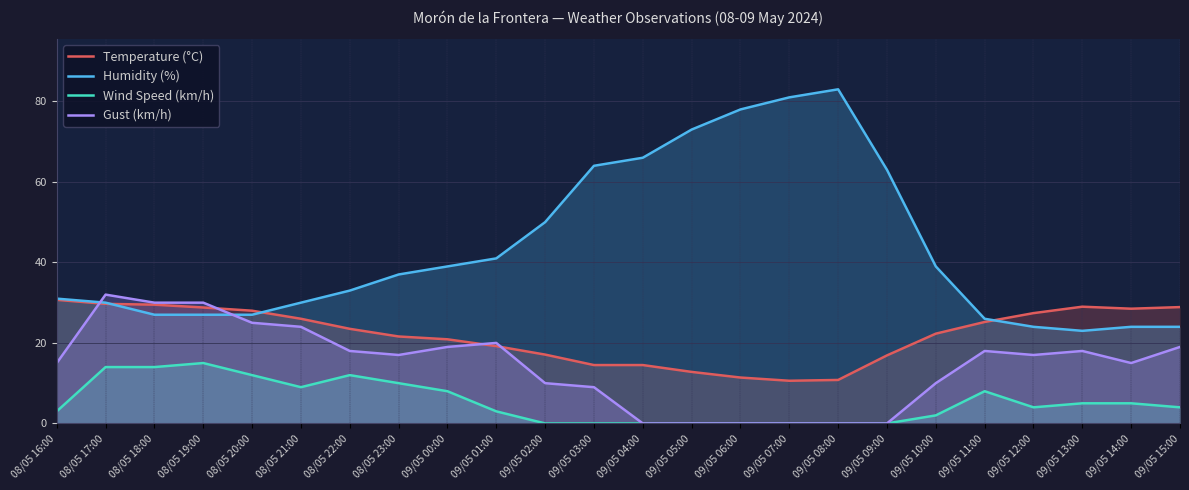

True or false: Temperature (°C) has more than 1 points higher than both neighbors.

False